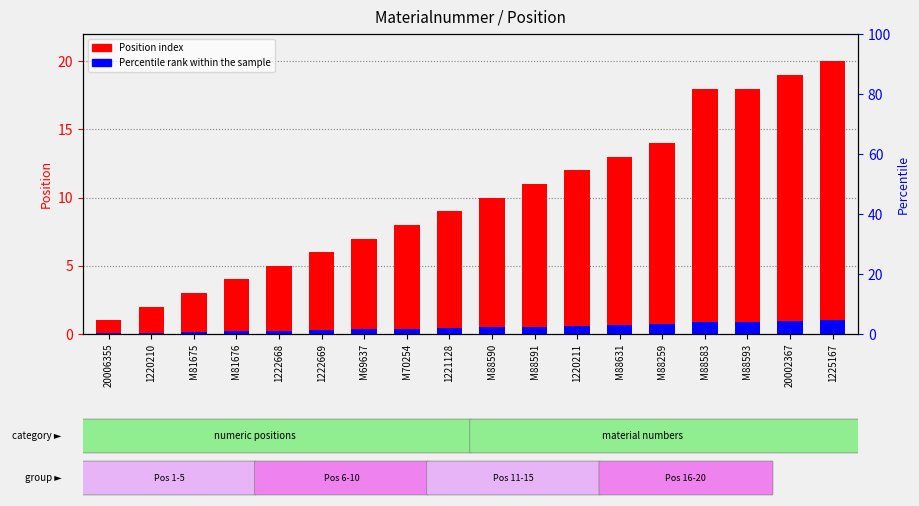

Reading left to right, what are all the values shown in this chart?

Position index: 1.0	2.0	3.0	4.0	5.0	6.0	7.0	8.0	9.0	10.0	11.0	12.0	13.0	14.0	18.0	18.0	19.0	20.0
Percentile rank within the sample: 0.1	0.1	0.2	0.2	0.2	0.3	0.4	0.4	0.5	0.5	0.6	0.6	0.7	0.7	0.9	0.9	1.0	1.0